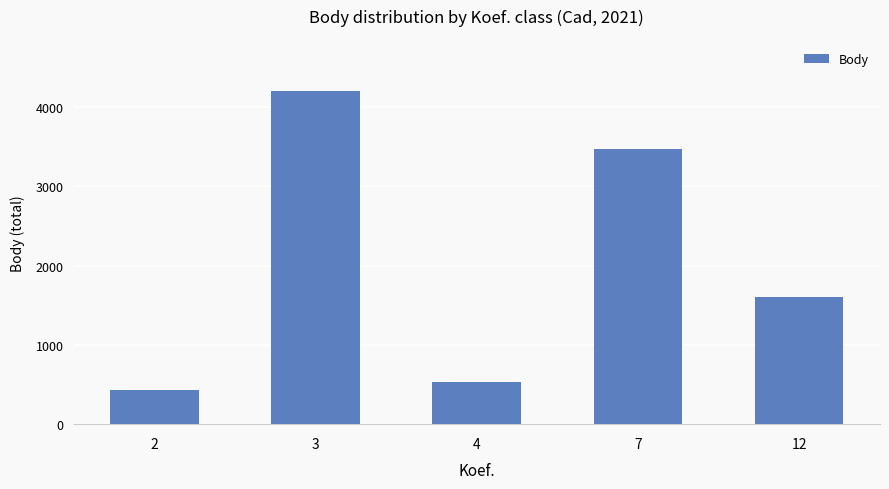

What is the minimum value shown in the chart?

420